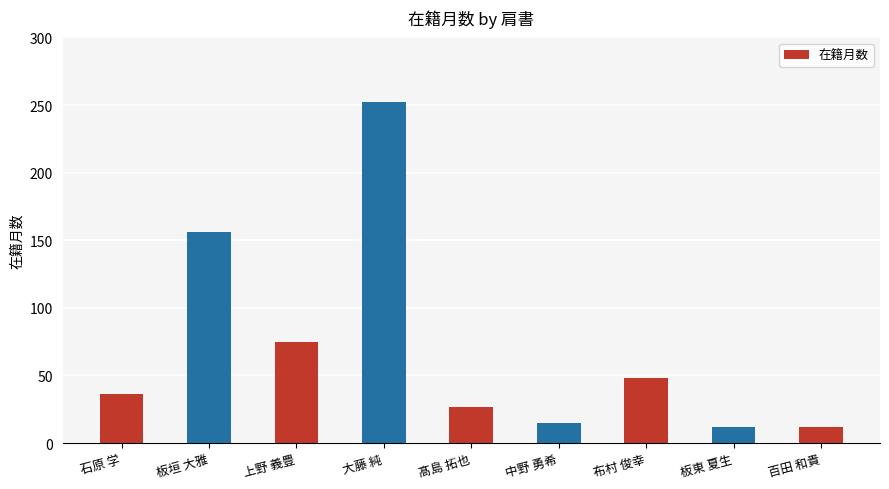

What is the change in value from 石原 学 to 板垣 大雅?

+120